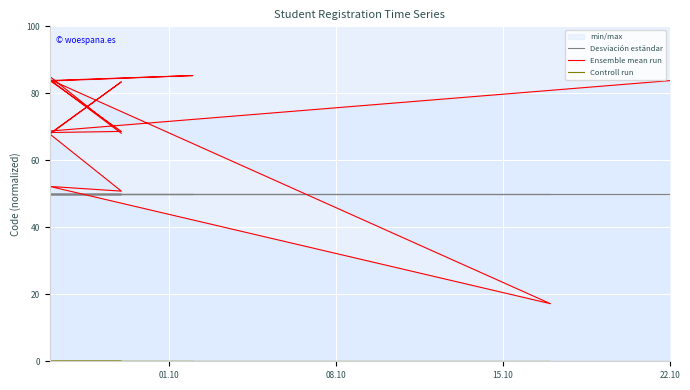

Does the chart display data point markers on the line(s)?

No